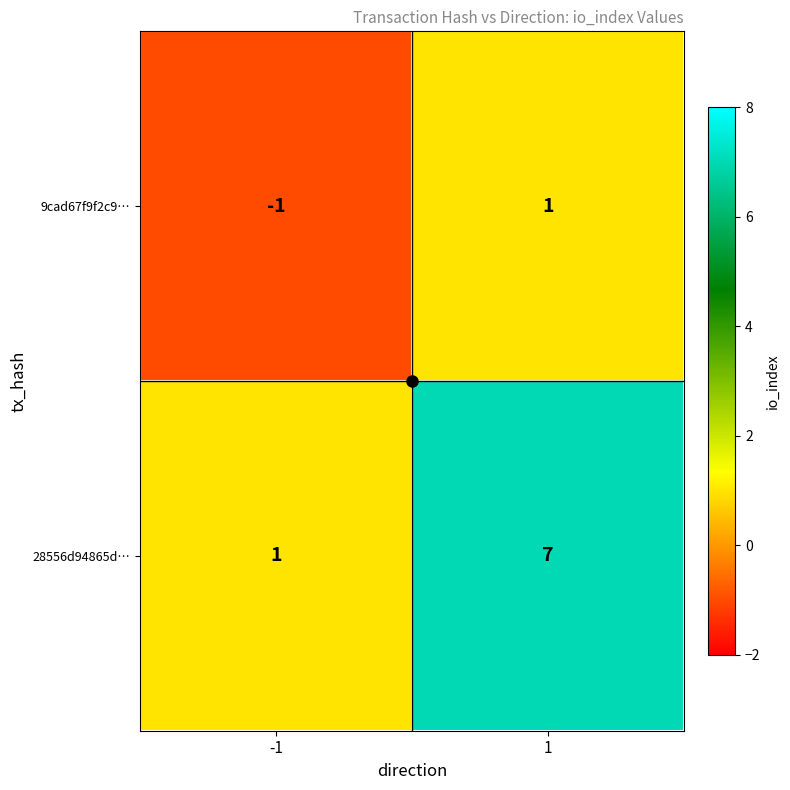

What is the difference between the highest and lowest values at 1?

6